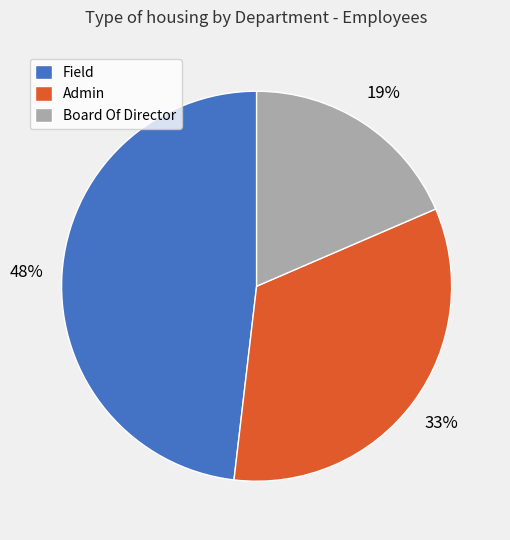

How many slices are in this pie chart?

3